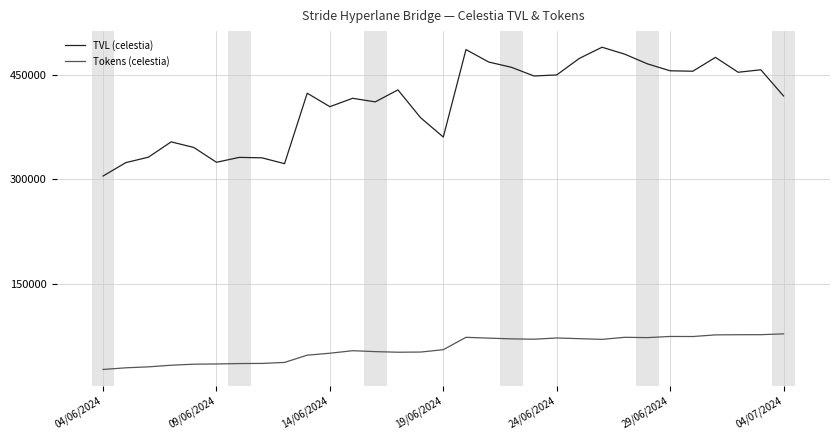

True or false: TVL (celestia) and Tokens (celestia) cross at least once.

False